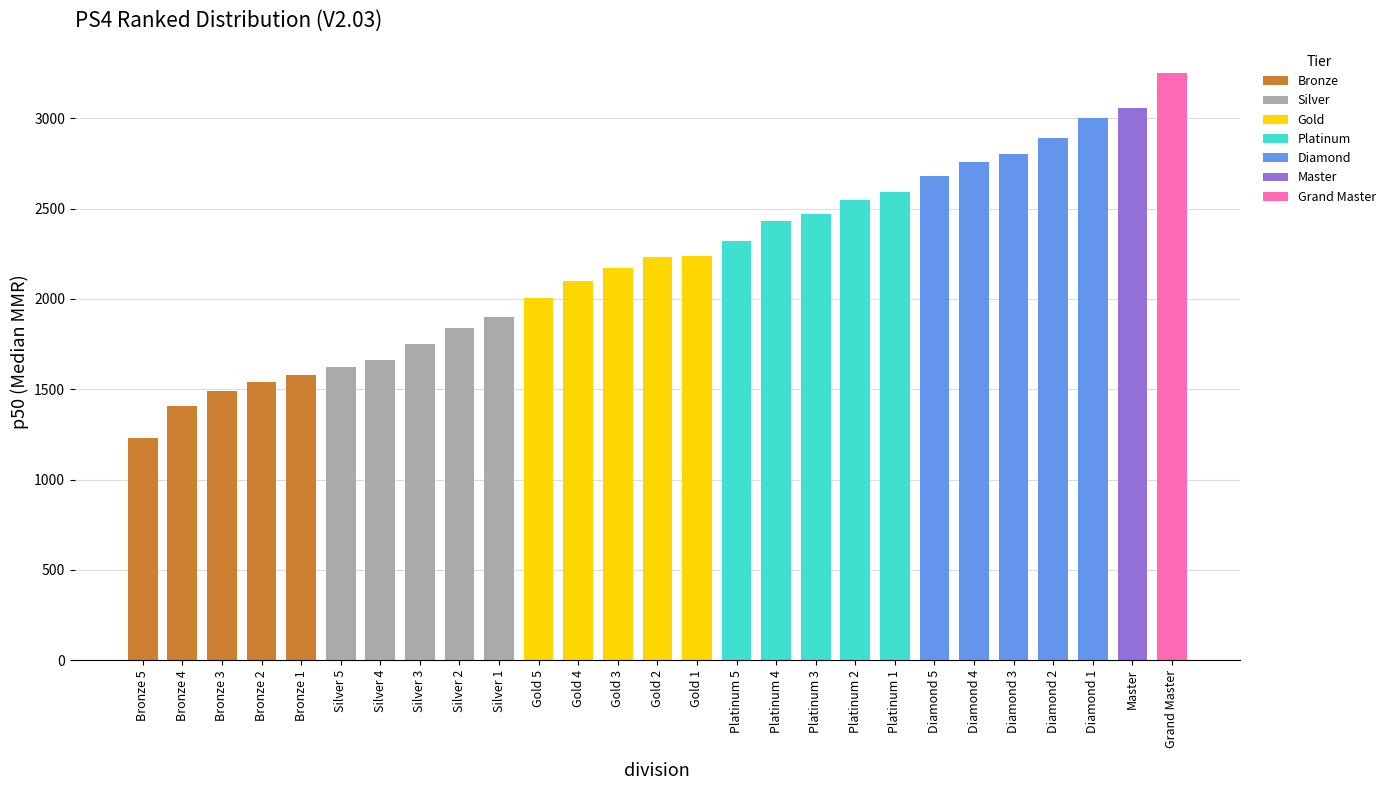

The chart shows a value of 2174 at Gold 3. True or false?

True